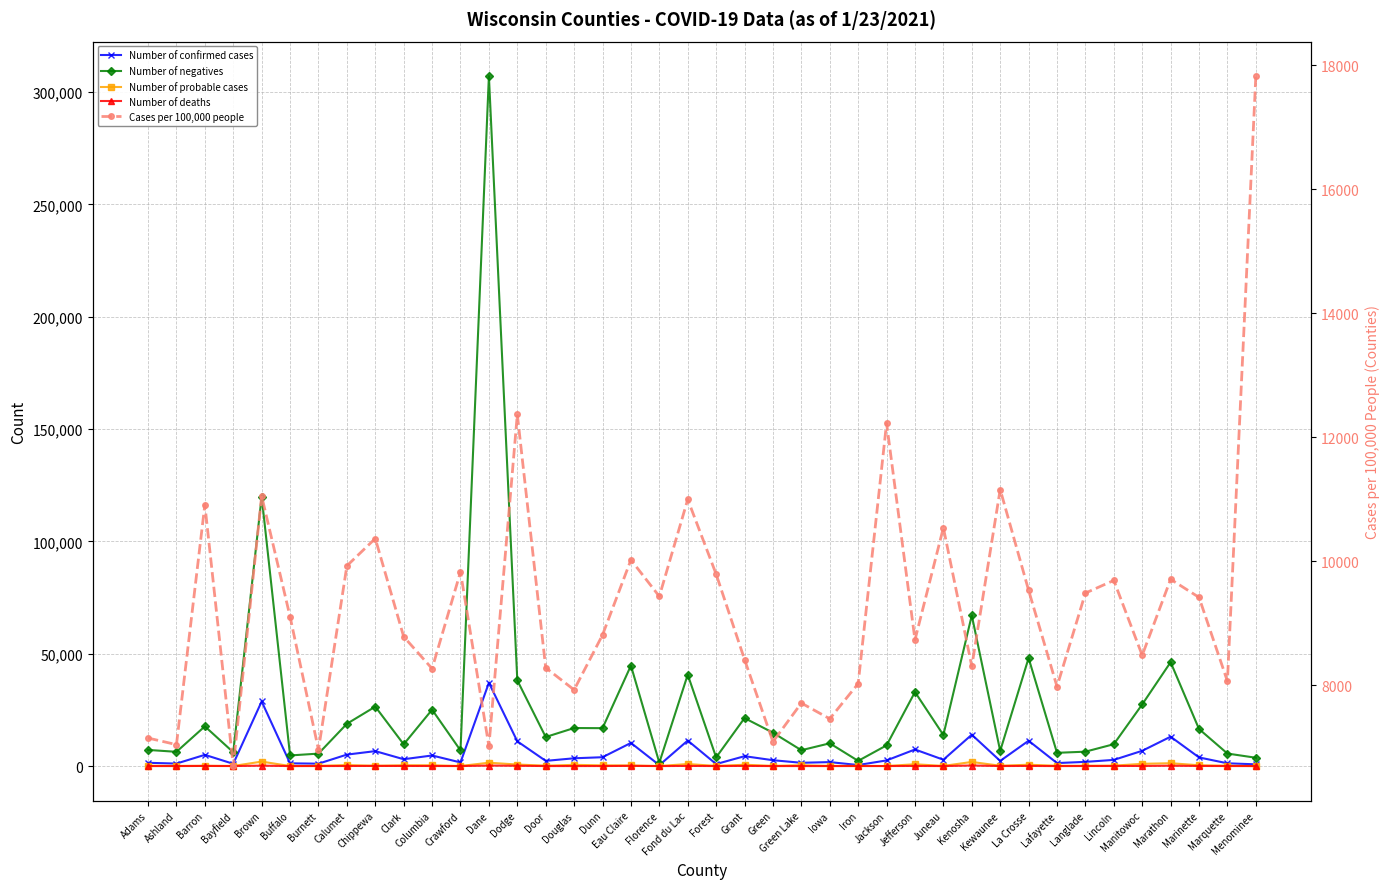

The Number of probable cases series shows 315.0 at Dunn. True or false?

True